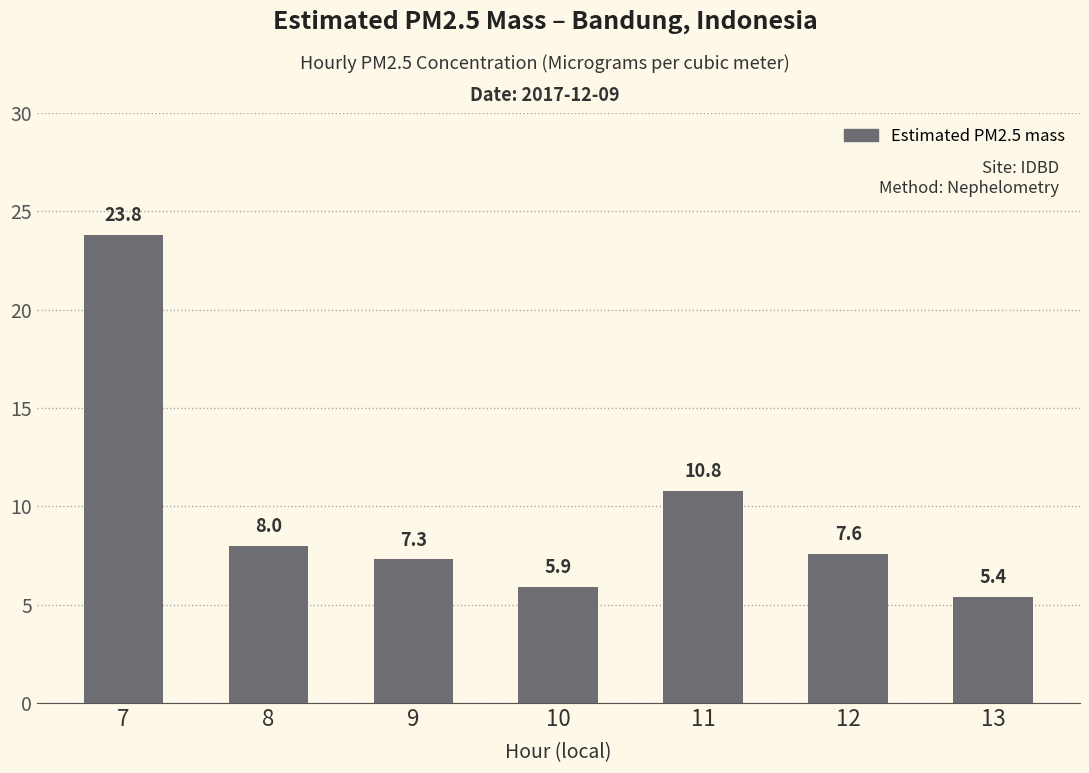

True or false: the data shows 5.1 at 11.

False